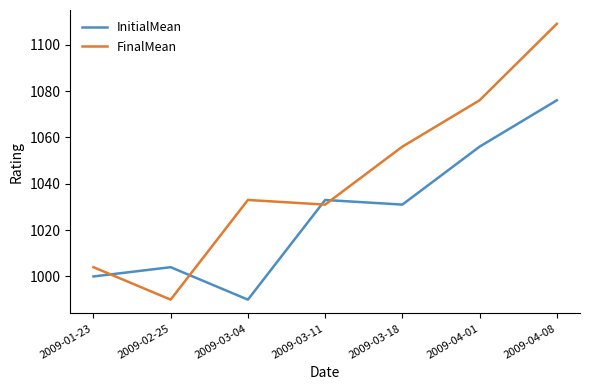

Where do FinalMean and InitialMean first cross each other?

2009-01-23 and 2009-02-25